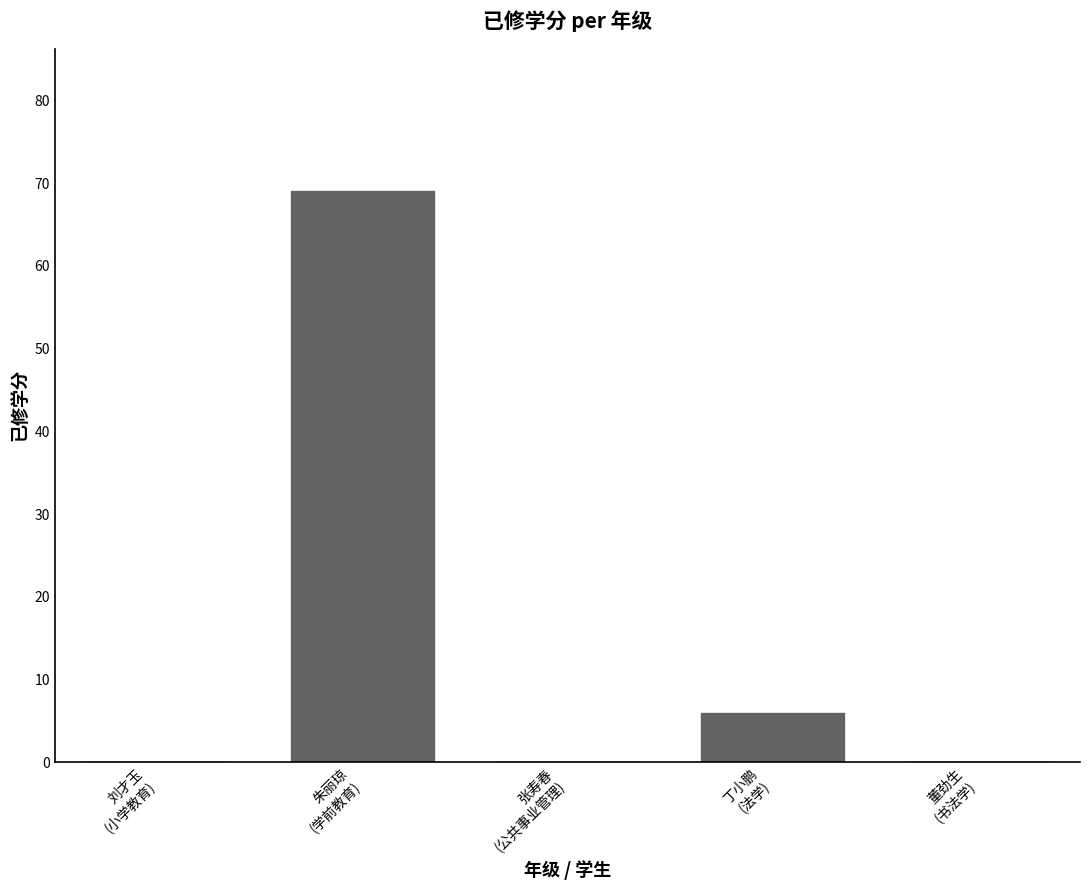

Reading left to right, transcribe all the data shown in this chart.

0	69	0	6	0